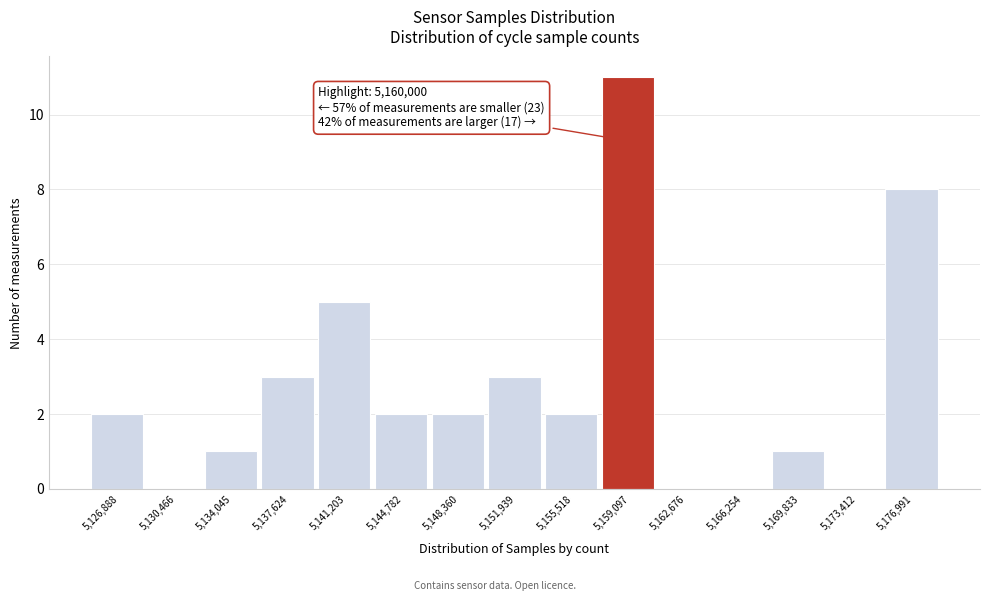

Reading left to right, what are all the values shown in this chart?

5,126,888=2	5,130,466=0	5,134,045=1	5,137,624=3	5,141,203=5	5,144,782=2	5,148,360=2	5,151,939=3	5,155,518=2	5,159,097=11	5,162,676=0	5,166,254=0	5,169,833=1	5,173,412=0	5,176,991=8